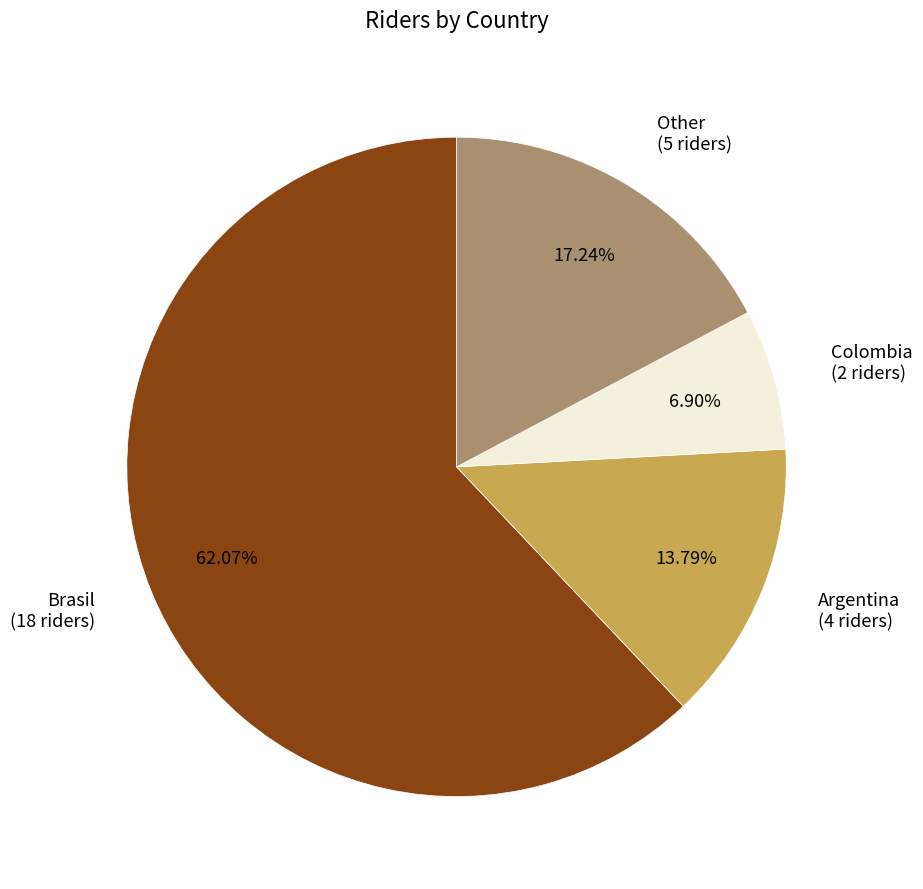

Combined, do Brasil (18 riders) and Argentina (4 riders) account for over 50%?

Yes